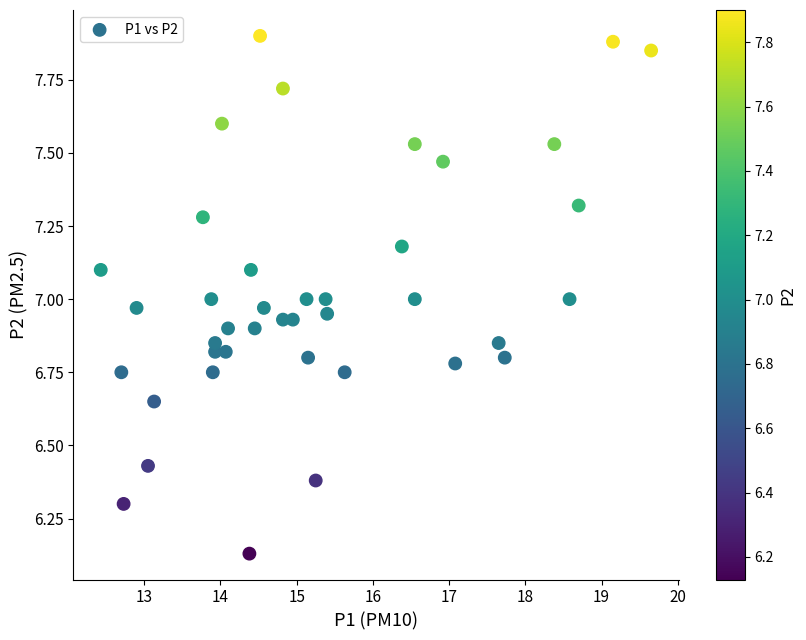

What is the range of Y values (max minus min)?

1.8